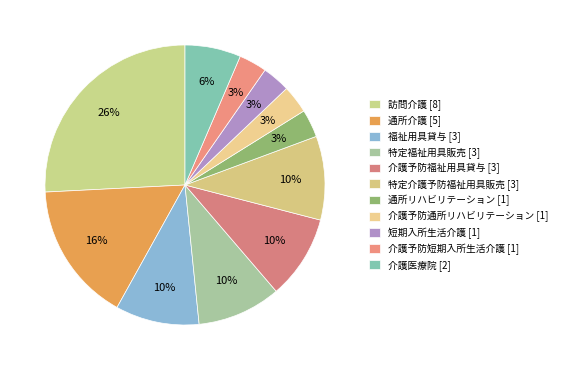

How many segments does this pie chart have?

11